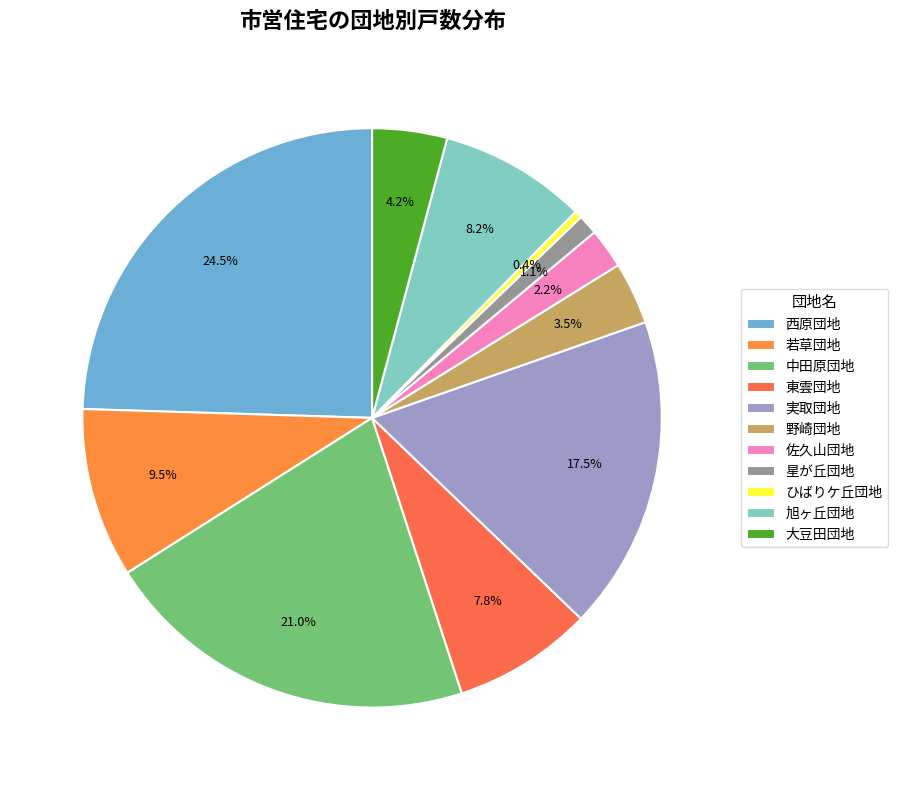

Between 野崎団地 and 星が丘団地, which is larger?

野崎団地